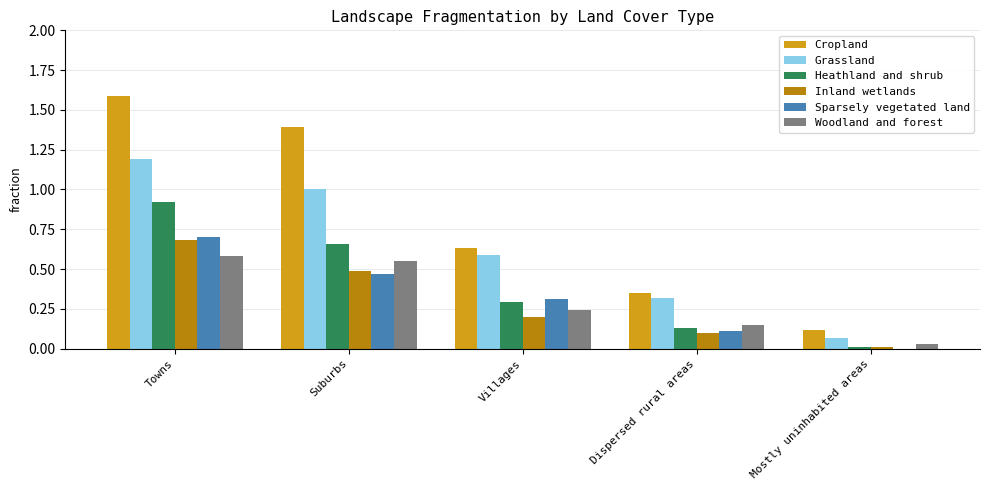

Which category has the highest value across all series?

Towns